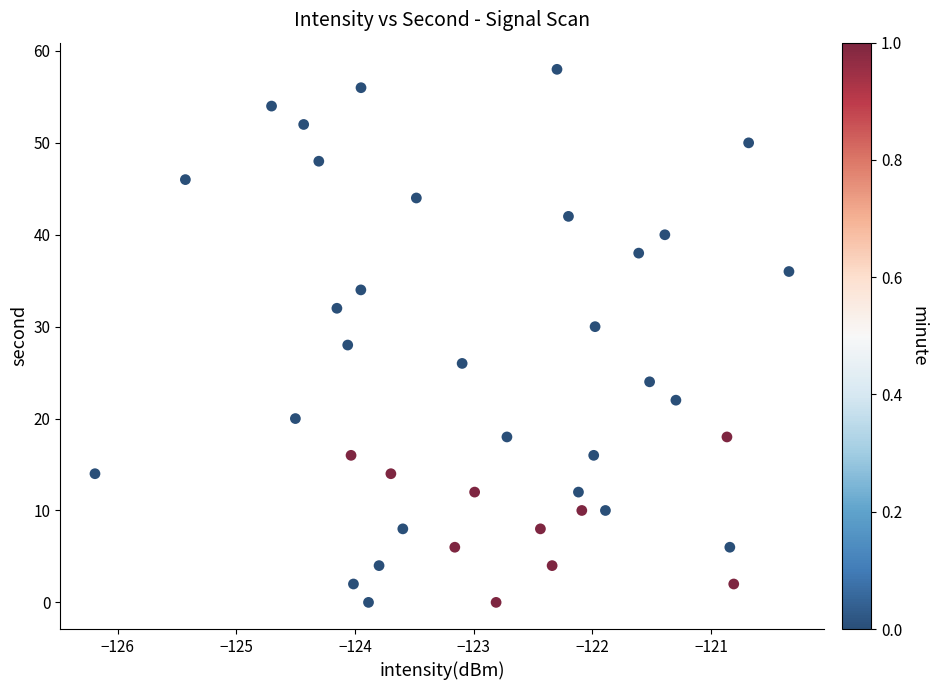

What is the range of Y values (max minus min)?

58